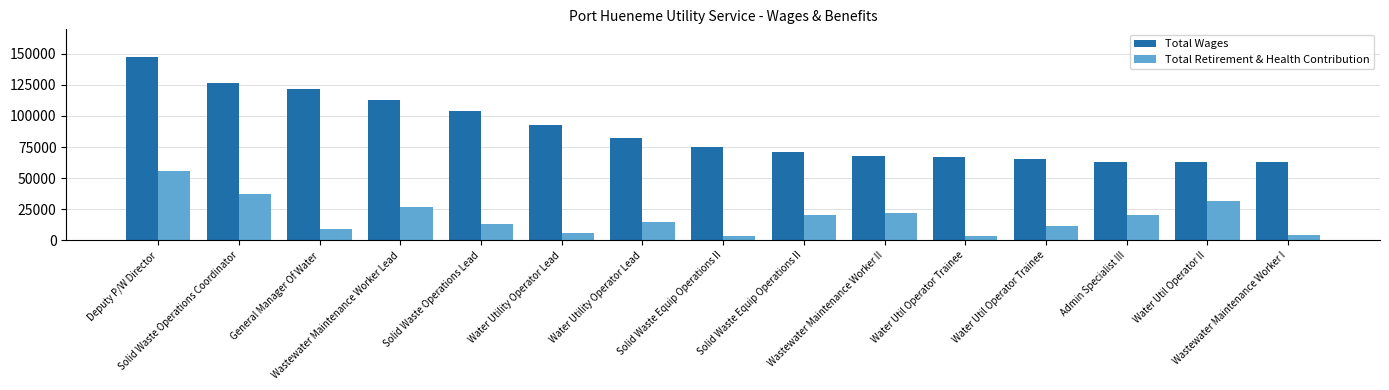

What is the label of the 7th bar from the right?

Solid Waste Equip Operations II